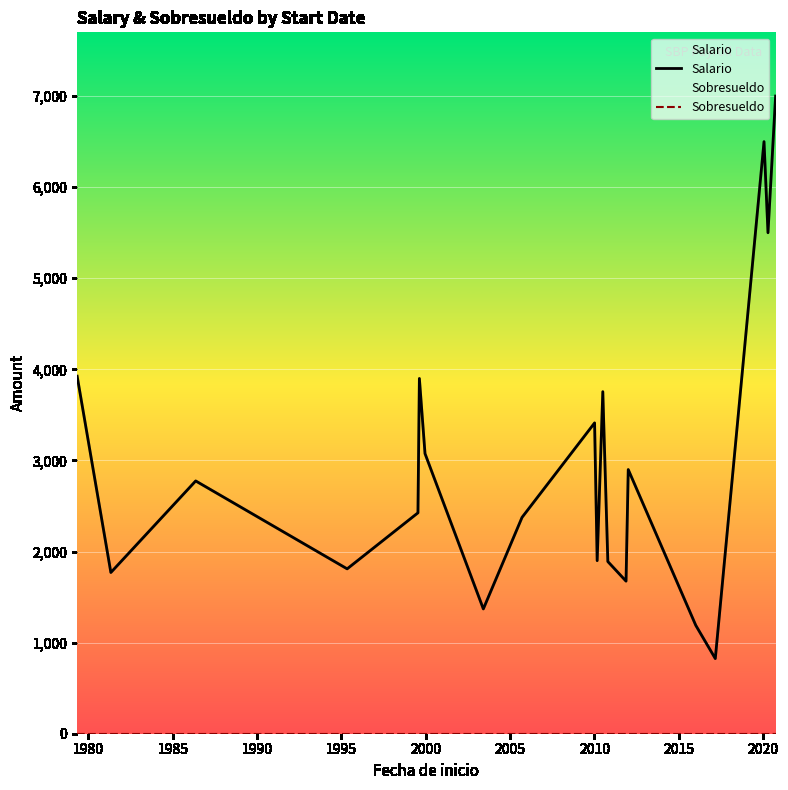

The value of Salario at 16 is 239. True or false?

False